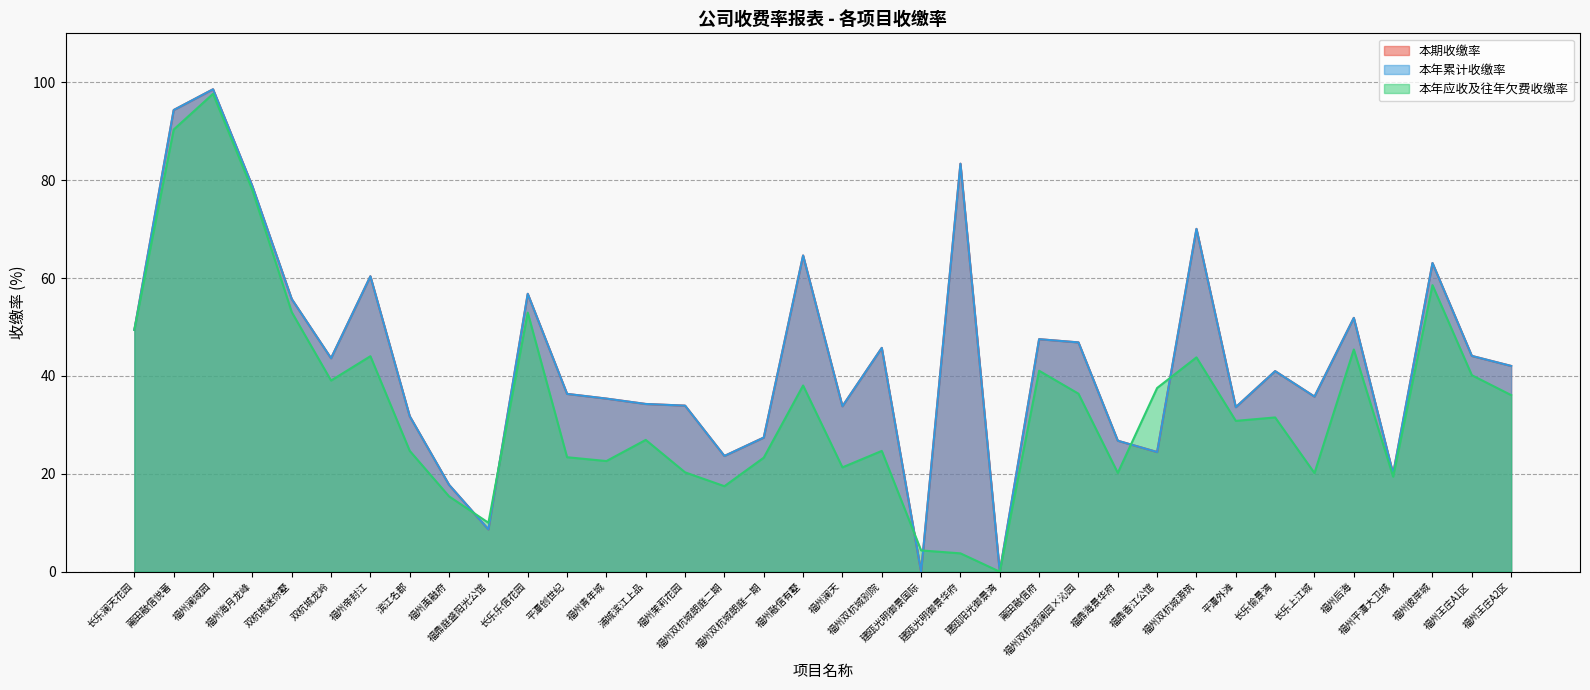

At which label does 本年应收及往年欠费收缴率 first exceed 31?

长乐澜天花园